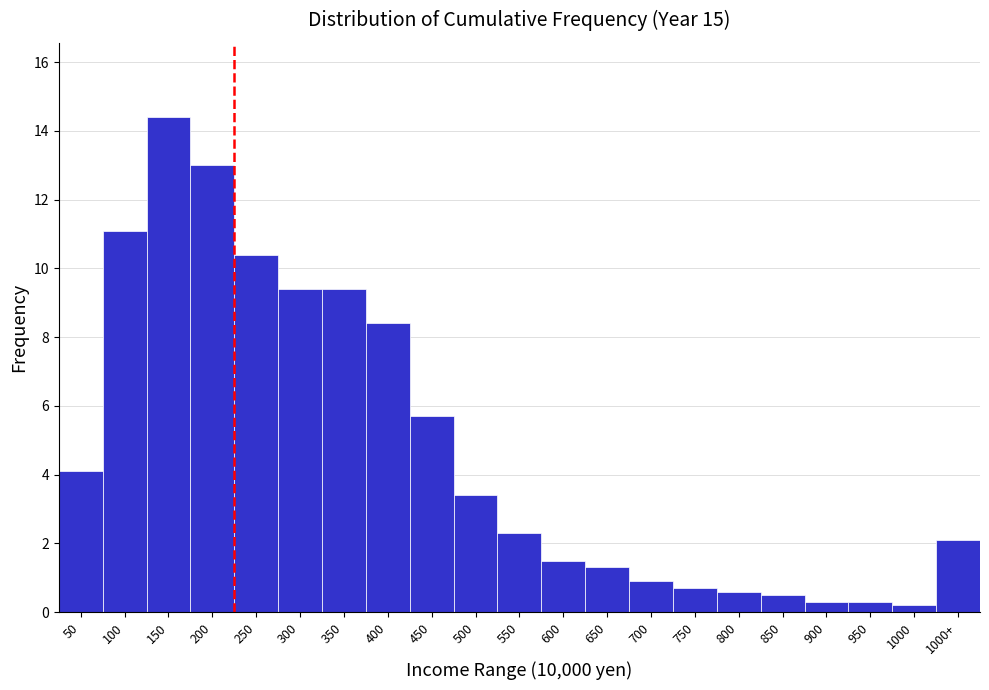

Reading left to right, transcribe all the data shown in this chart.

50=4.1	100=11.1	150=14.4	200=13.0	250=10.4	300=9.4	350=9.4	400=8.4	450=5.7	500=3.4	550=2.3	600=1.5	650=1.3	700=0.9	750=0.7	800=0.6	850=0.5	900=0.3	950=0.3	1000=0.2	1000+=2.1